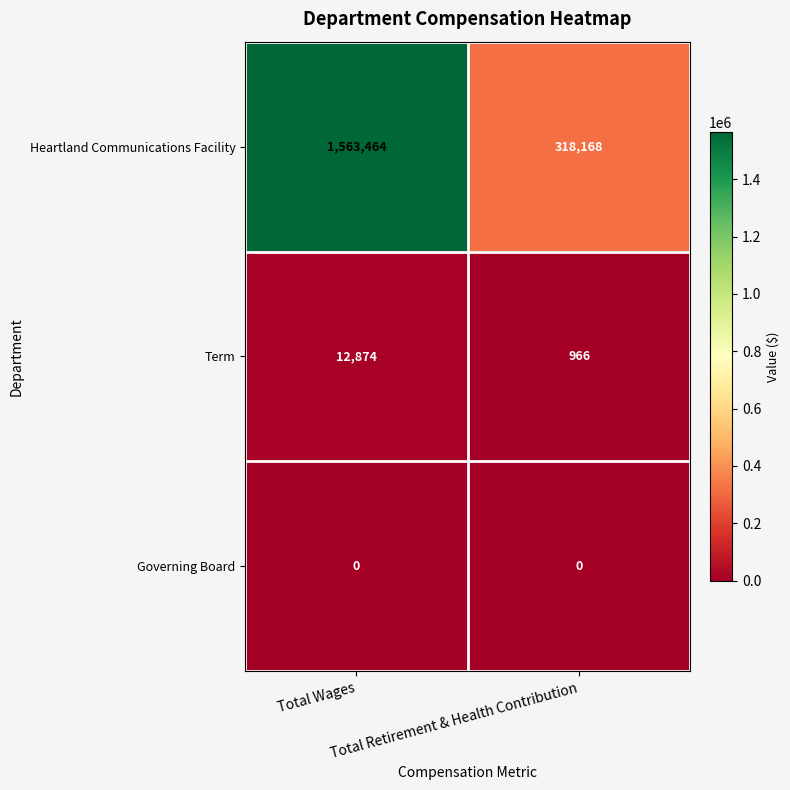

At how many categories does at least one series exceed 191653?

2